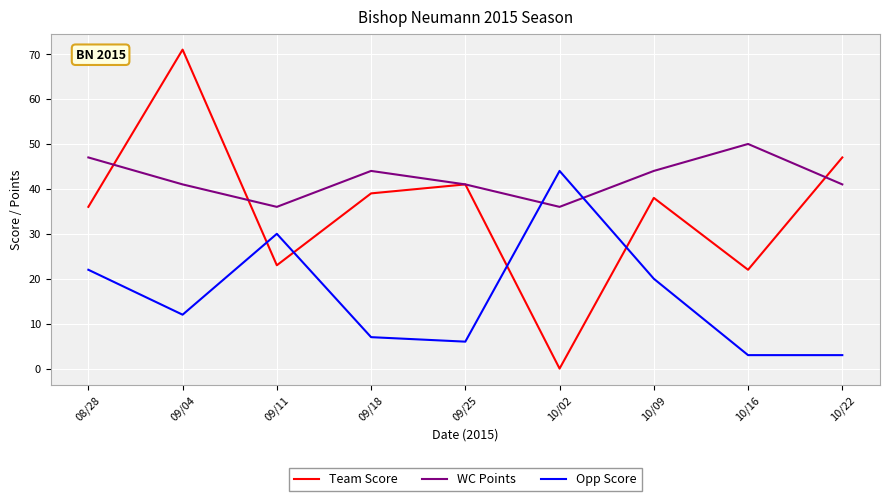

Reading left to right, extract all data points from this chart.

Team Score: 36	71	23	39	41	0	38	22	47
WC Points: 47	41	36	44	41	36	44	50	41
Opp Score: 22	12	30	7	6	44	20	3	3